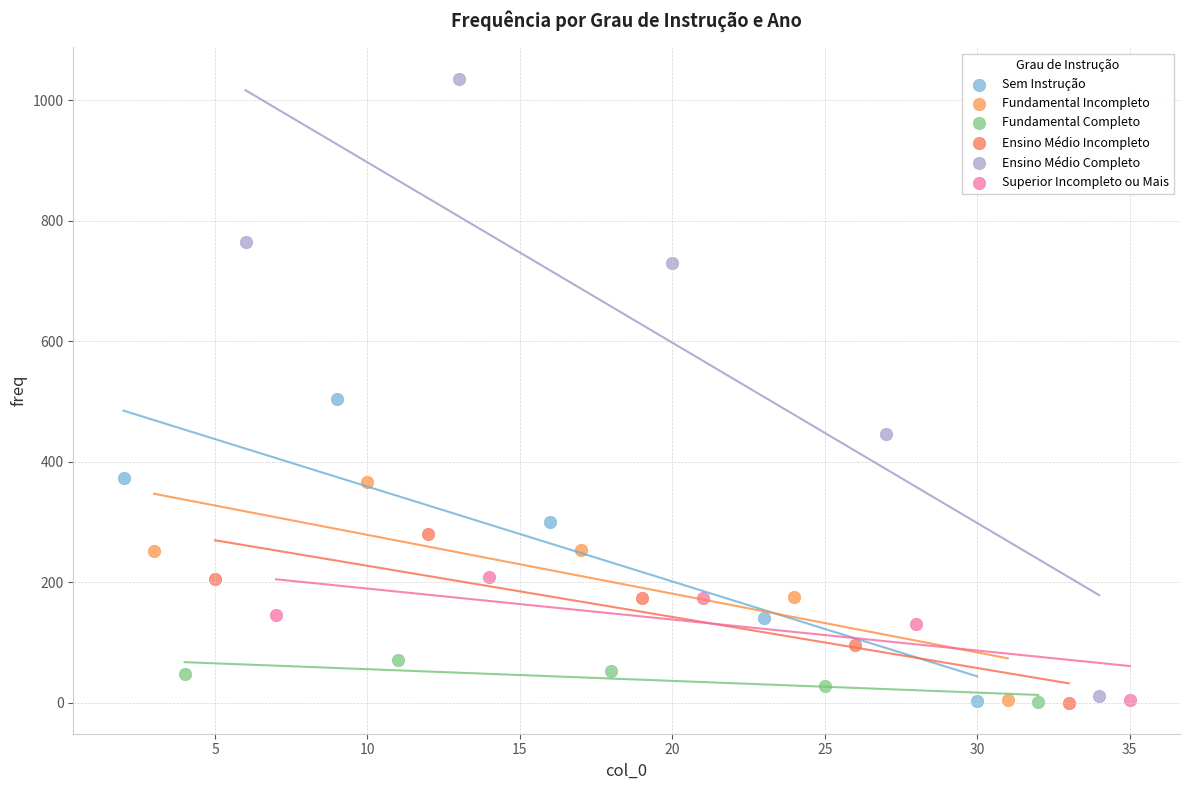

Which series reaches the maximum Y coordinate?

Ensino Médio Completo